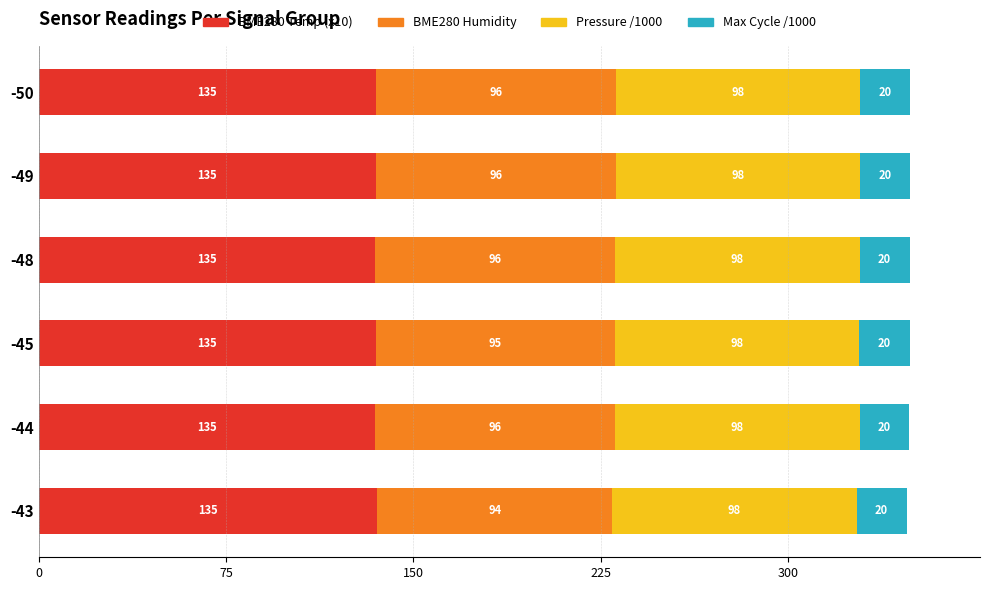

The value of BME280 Temp (x10) at -43 is 135.4. True or false?

True